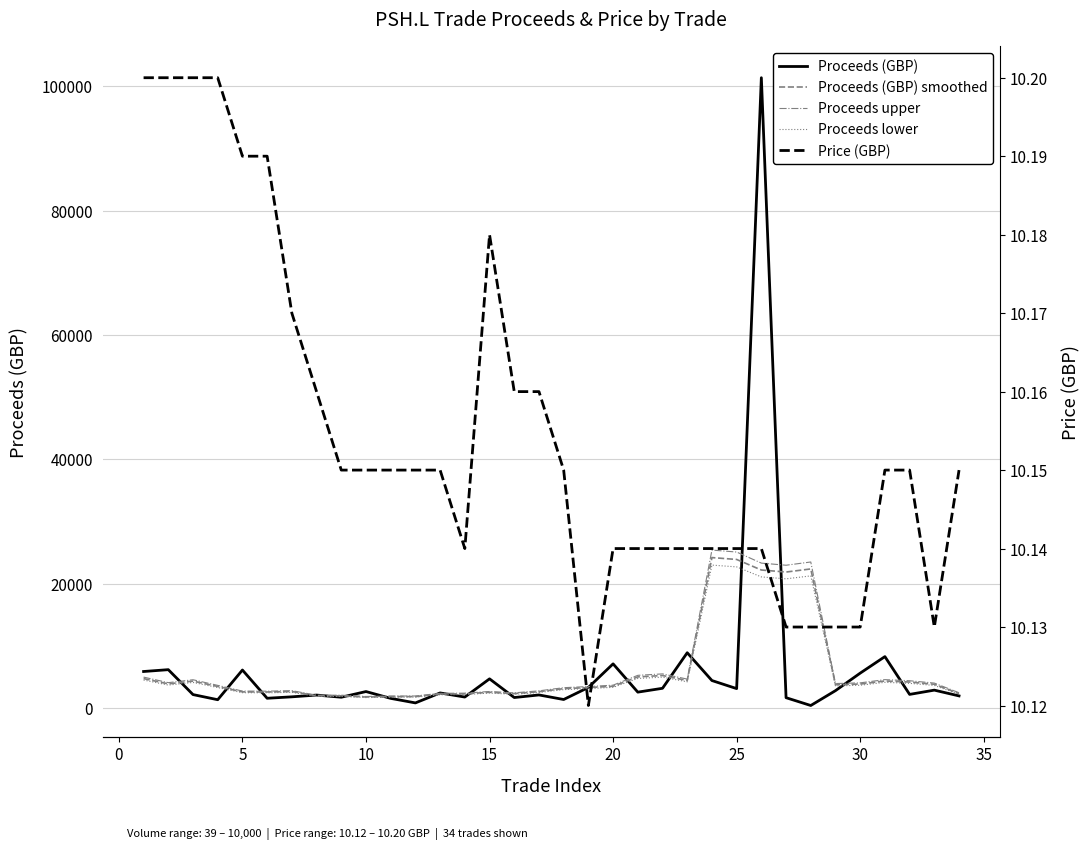

What are all the series names shown in the legend?

Proceeds (GBP), Proceeds (GBP) smoothed, Proceeds upper, Proceeds lower, Price (GBP)